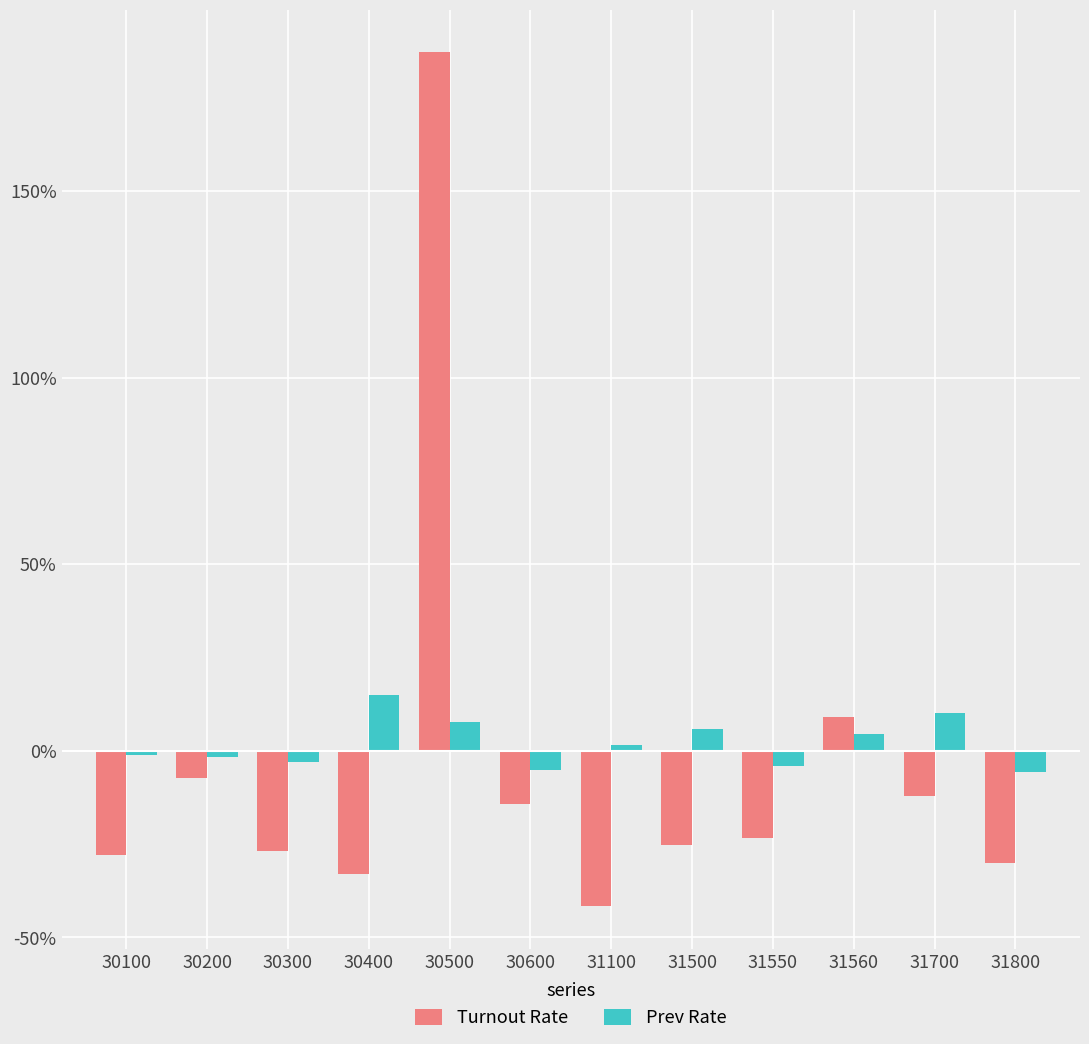

What is the difference between the maximum and second lowest values in the Prev Rate series?

20.0